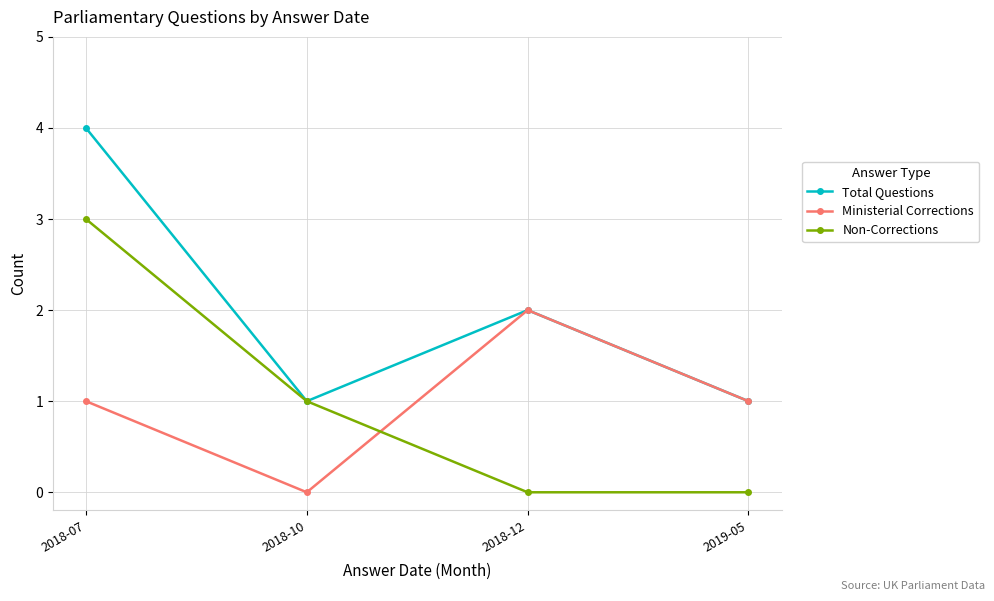

Reading left to right, what are all the values shown in this chart?

Total Questions: 2018-07=4	2018-10=1	2018-12=2	2019-05=1
Ministerial Corrections: 2018-07=1	2018-10=0	2018-12=2	2019-05=1
Non-Corrections: 2018-07=3	2018-10=1	2018-12=0	2019-05=0